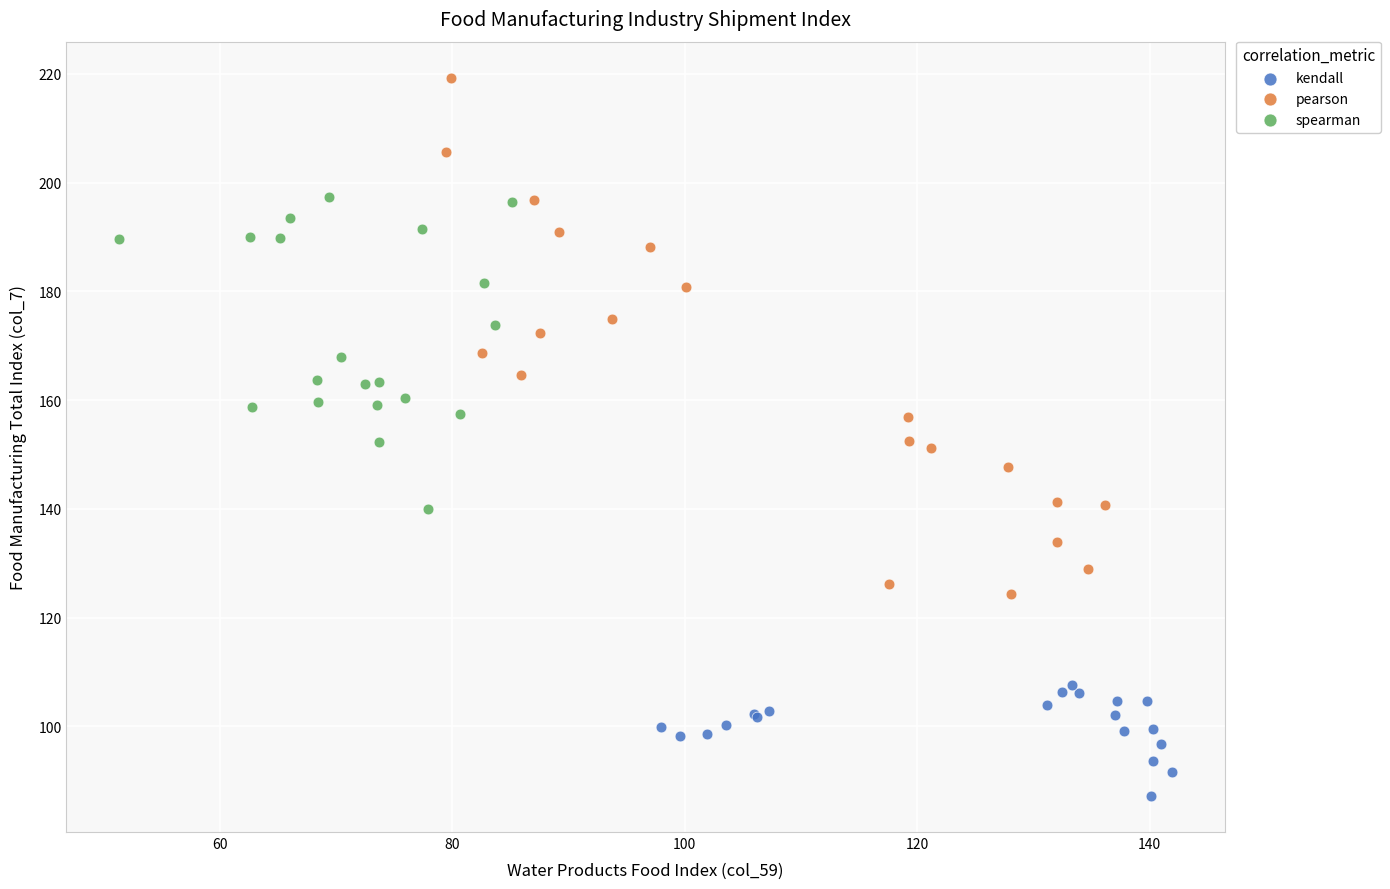

Which series reaches the minimum Y coordinate?

kendall